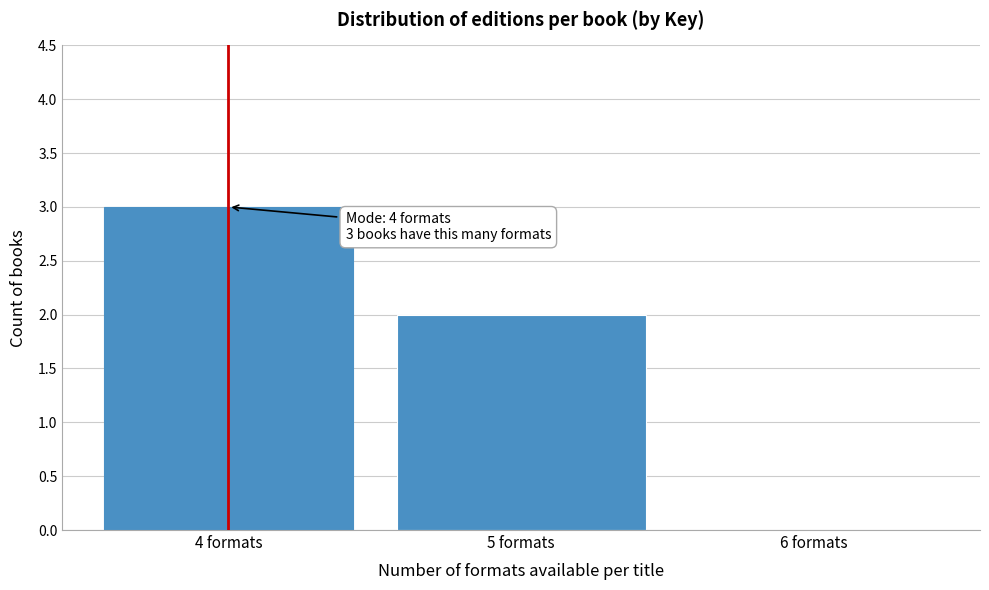

Over which range of the x-axis is the bar tallest?

3.5 to 4.5